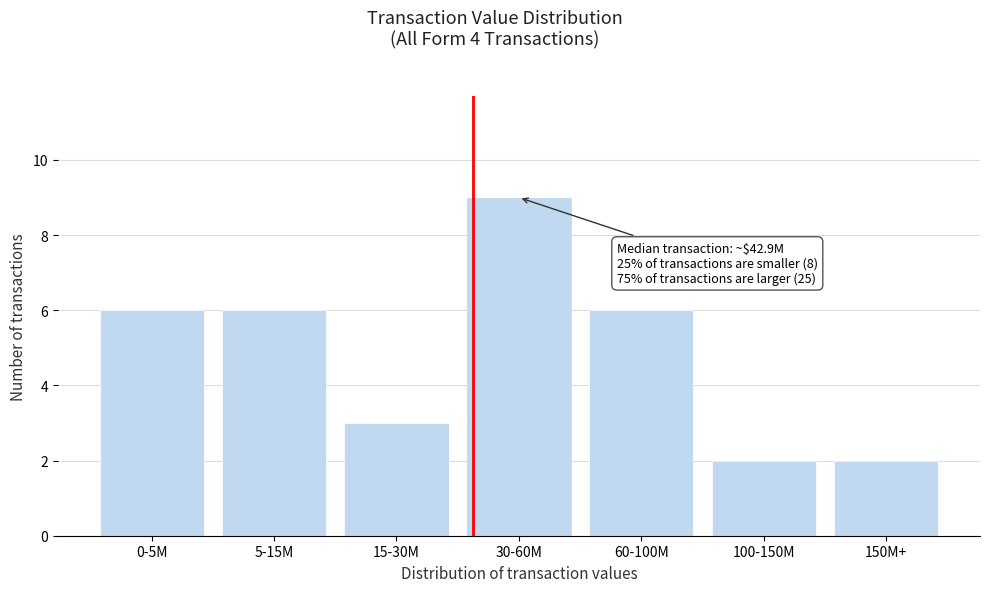

Reading left to right, extract all data points from this chart.

6	6	3	9	6	2	2